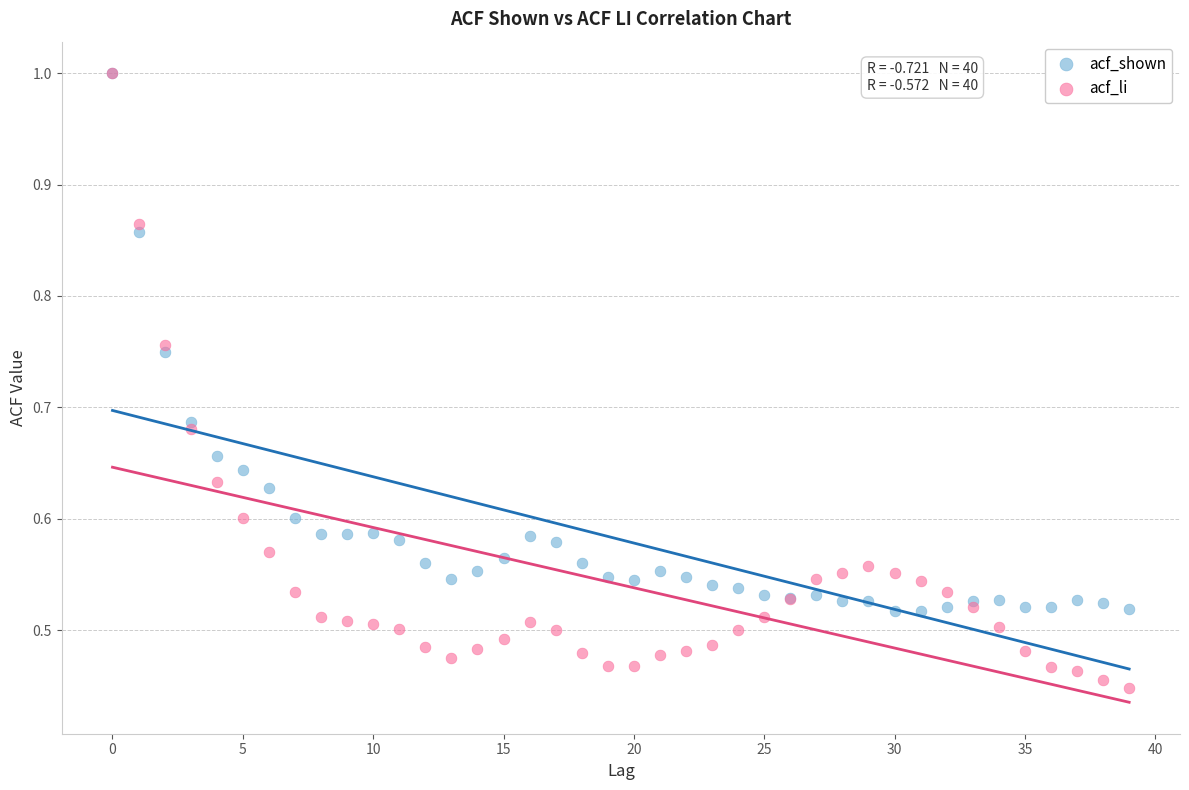

Which series has the widest spread of Y values?

acf_li